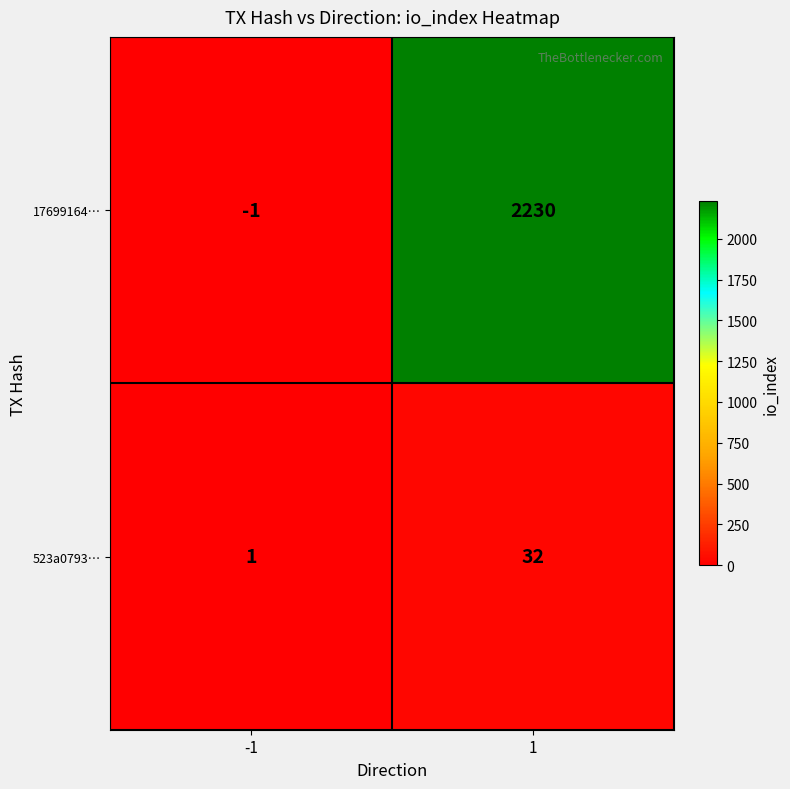

Reading left to right, extract all data points from this chart.

17699164…: -1	2230
523a0793…: 1	32